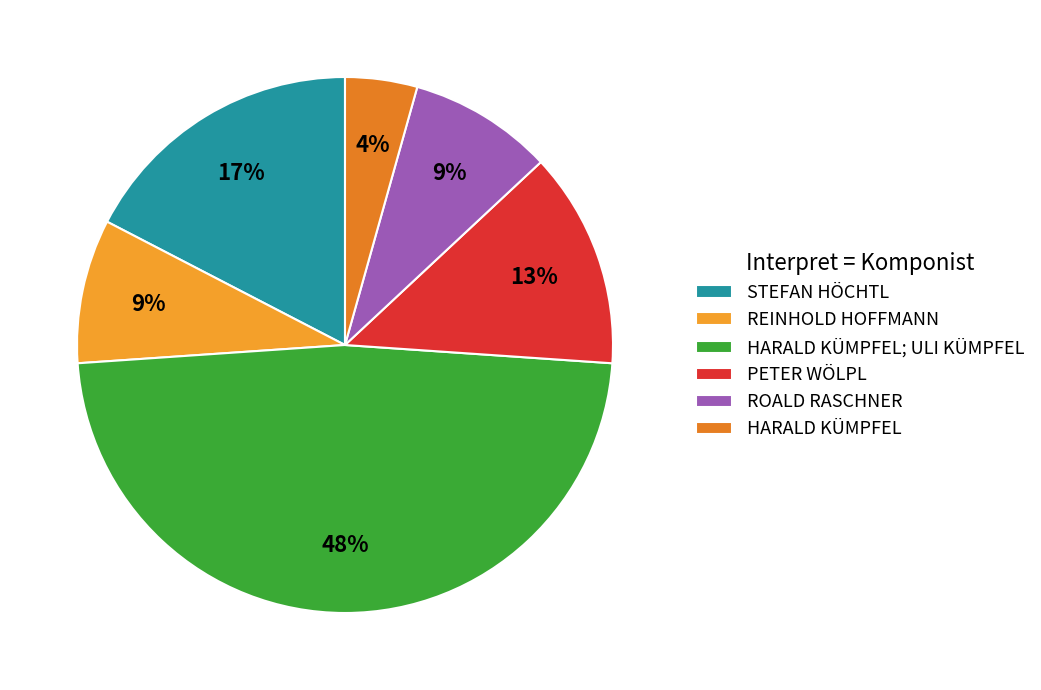

How many segments does this pie chart have?

6